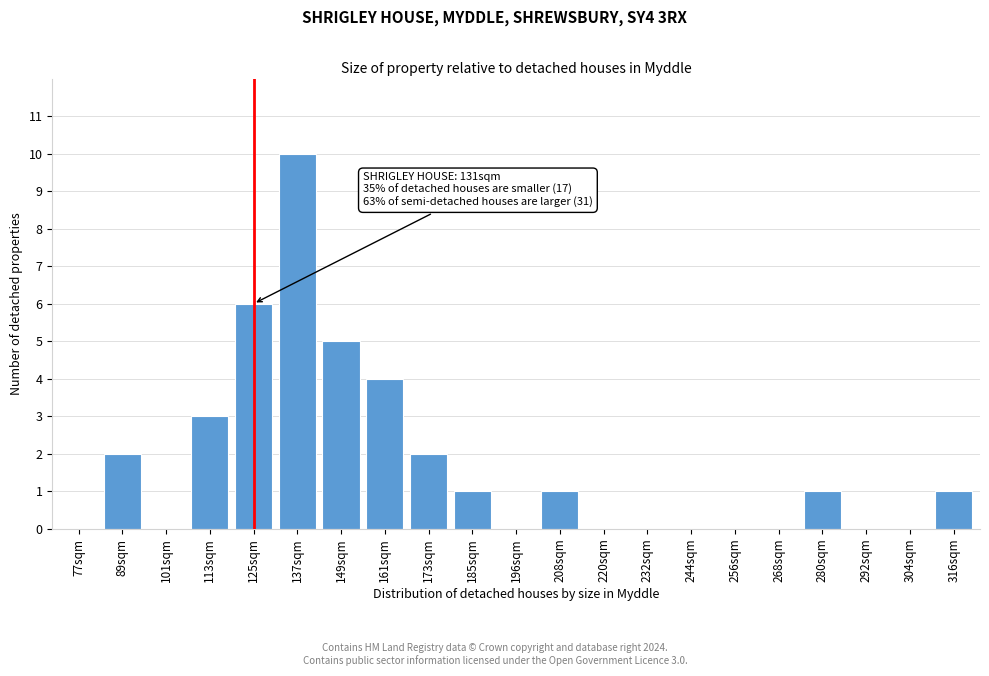

Reading right to left, list all the values displayed in this chart.

316sqm=1	304sqm=0	292sqm=0	280sqm=1	268sqm=0	256sqm=0	244sqm=0	232sqm=0	220sqm=0	208sqm=1	196sqm=0	185sqm=1	173sqm=2	161sqm=4	149sqm=5	137sqm=10	125sqm=6	113sqm=3	101sqm=0	89sqm=2	77sqm=0